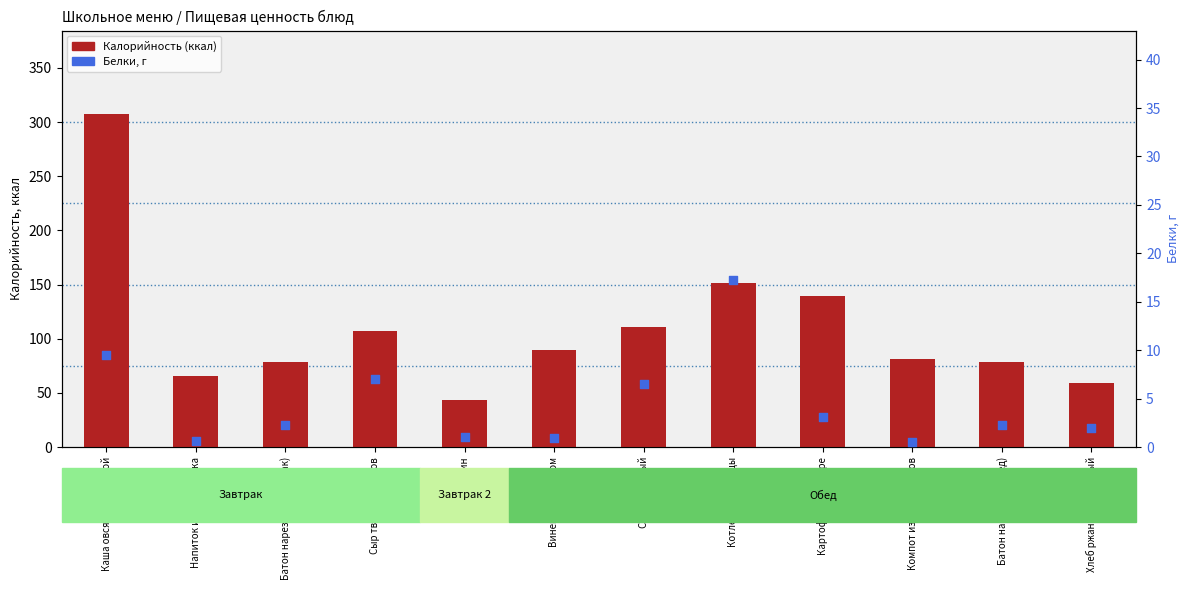

Which series has the largest Y range (max minus min)?

Калорийность (ккал)